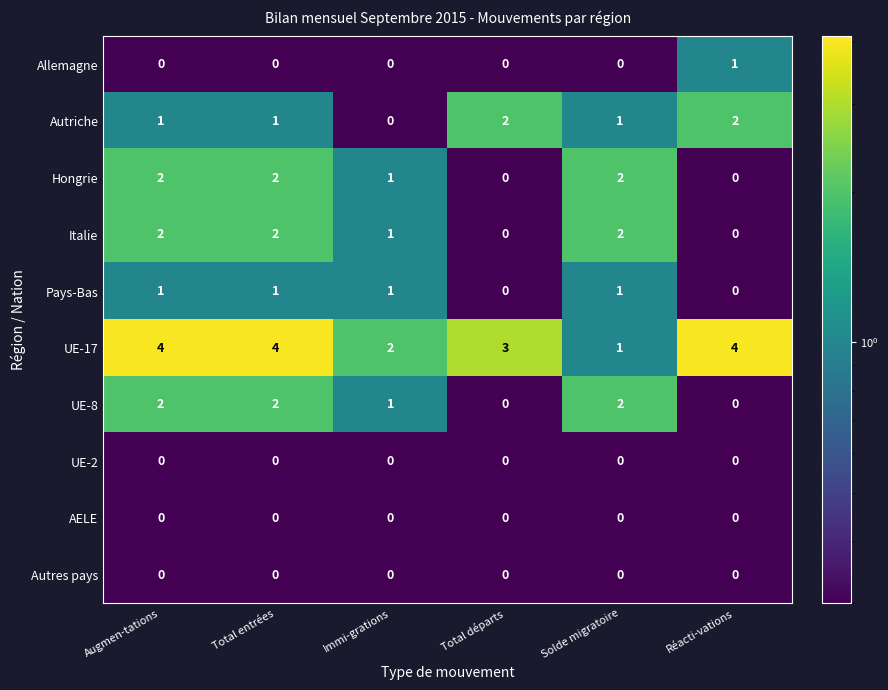

What is the average value of the UE-17 series?

3